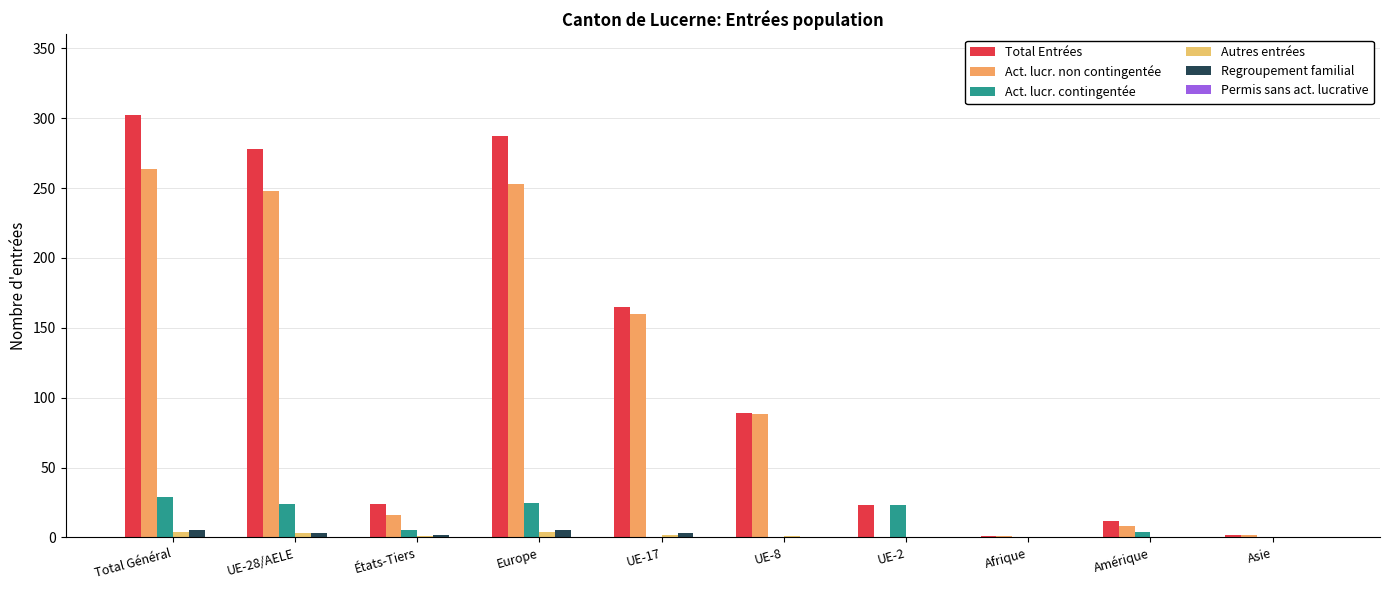

At which category is the sum across all series the highest?

Total Général